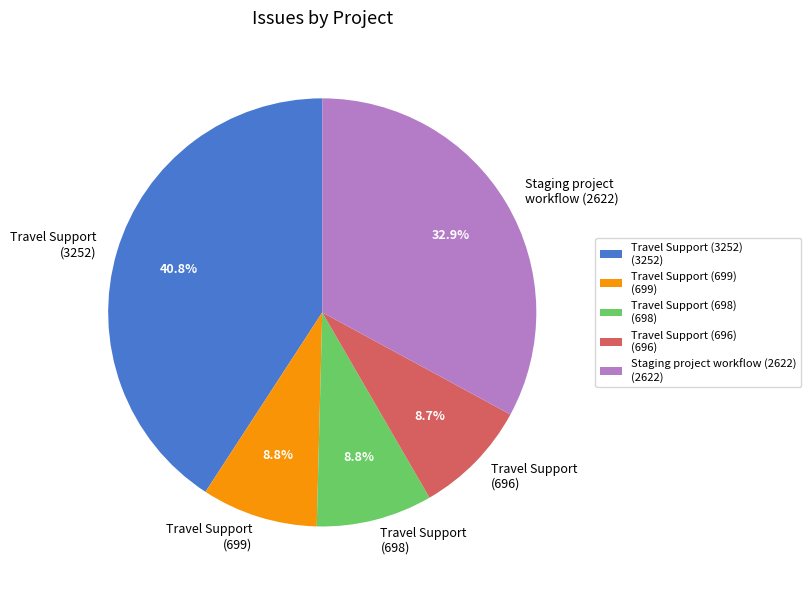

What is the largest slice in the pie chart?

Travel Support (3252) (3252)